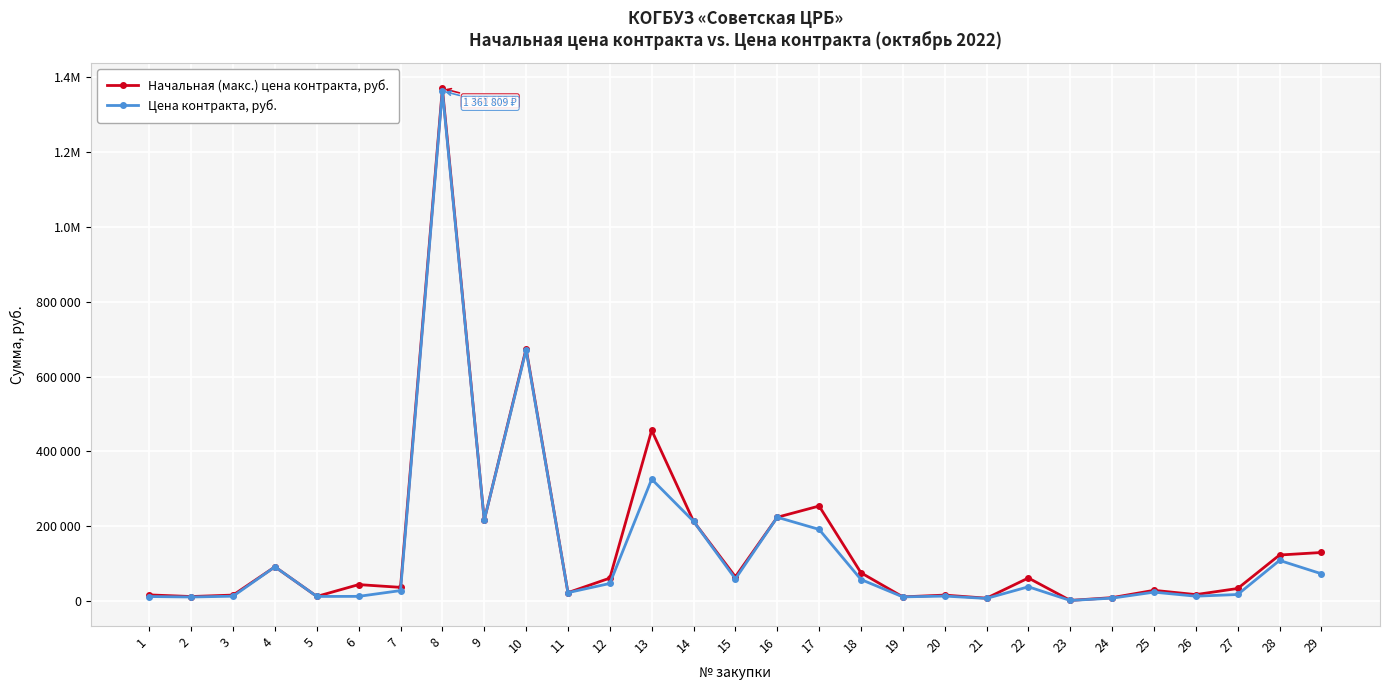

Reading left to right, extract all data points from this chart.

Начальная (макс.) цена контракта, руб.: 17350	13000	16900	92250	13300	44850	37500	1368652	216878	674420	23400	62147	456600	213738	65736	224532	254470	76400	12092	16820	8600	62490	2640	10050	29550	18180	34450	123780	130500
Цена контракта, руб.: 13013	11765	13940	92250	13234	13455	28875	1361809	216878	671004	23400	47853	326170	213738	60148	224532	192124	58446	12092	14213	7957	39000	2487	8744	24697	13925	18431	109381	73733